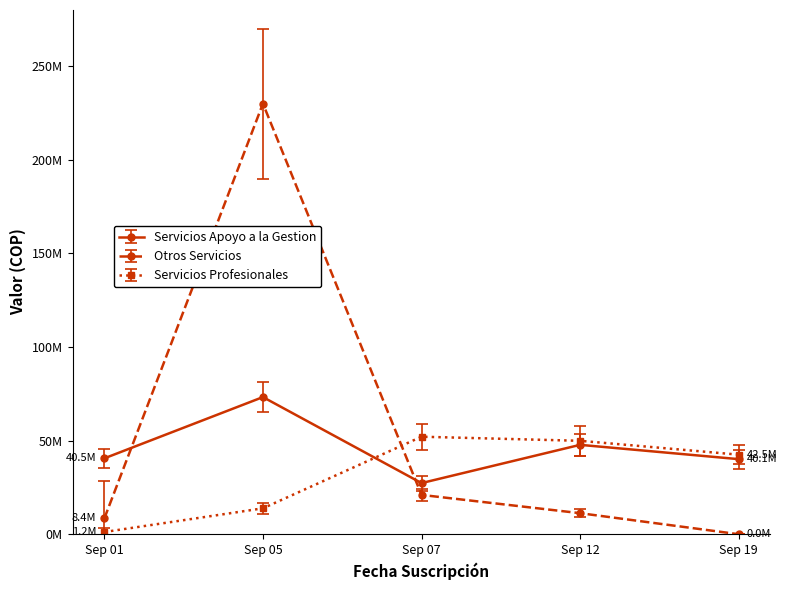

True or false: Servicios Profesionales has more than 1 interior local peaks.

False